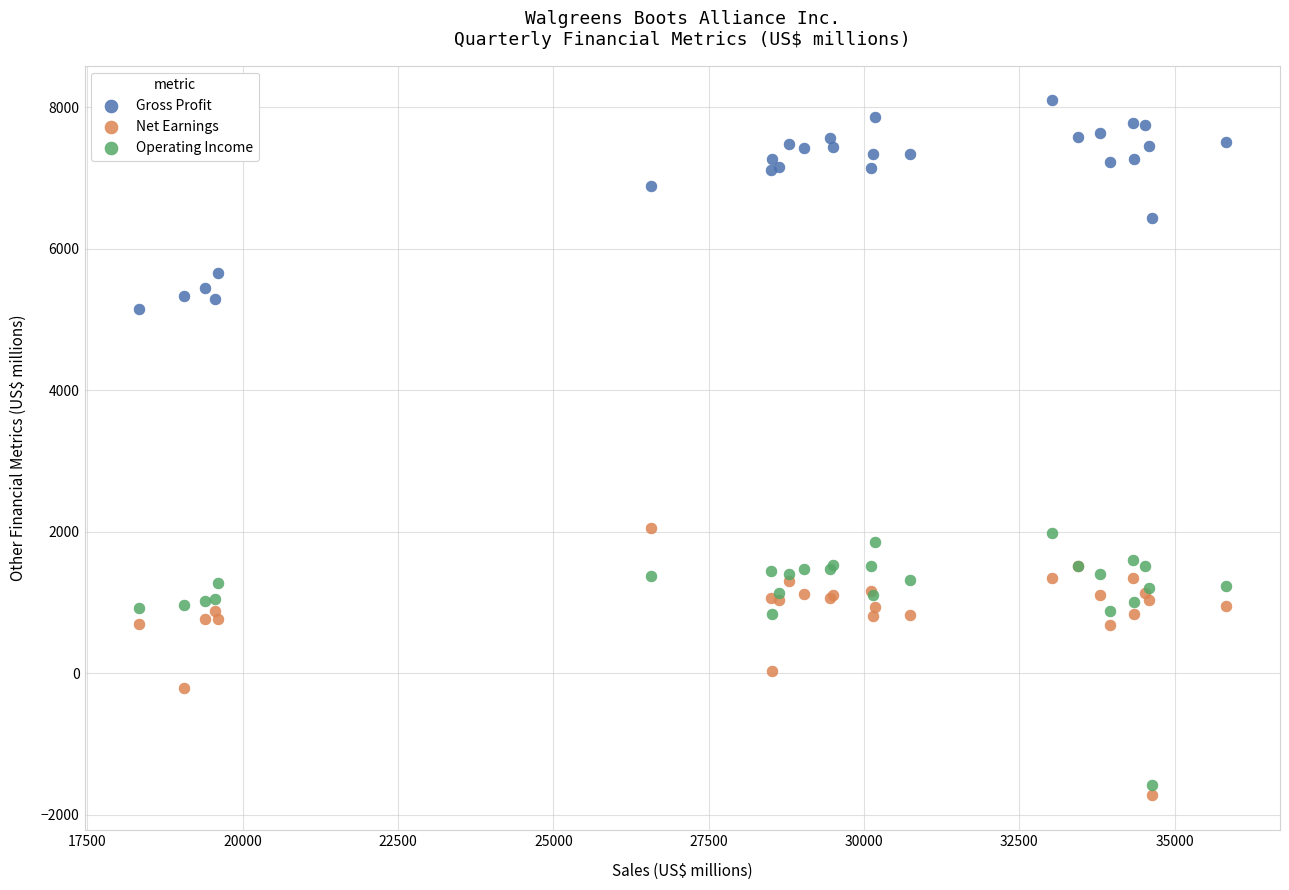

Which series contains the lowest Y value?

Net Earnings